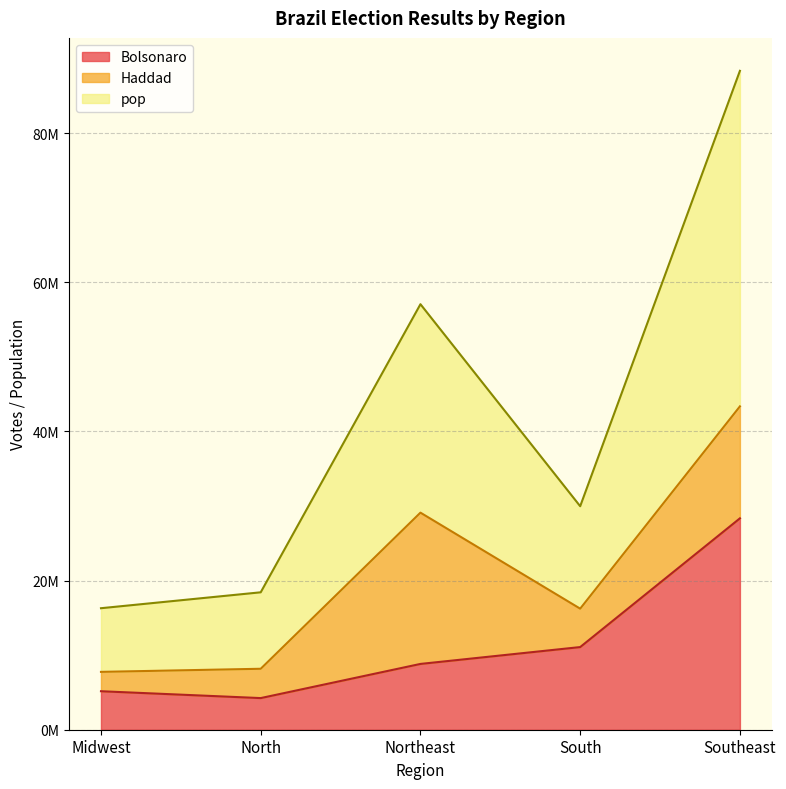

What is the minimum value for pop?

16297074